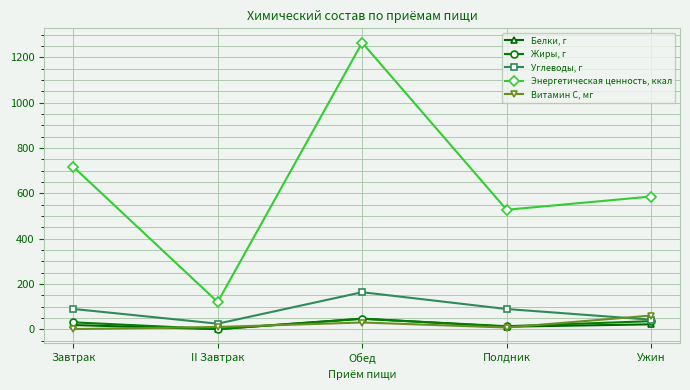

What is the label of the 1st point from the right?

Ужин